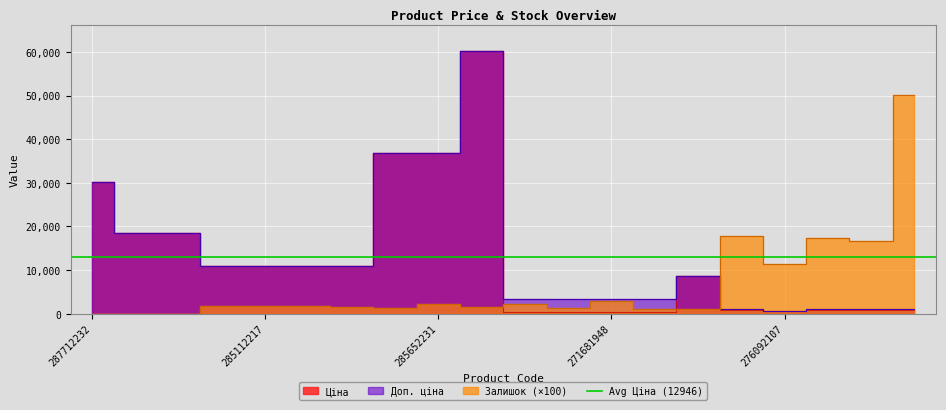

True or false: Ціна has more than 2 interior local peaks.

False